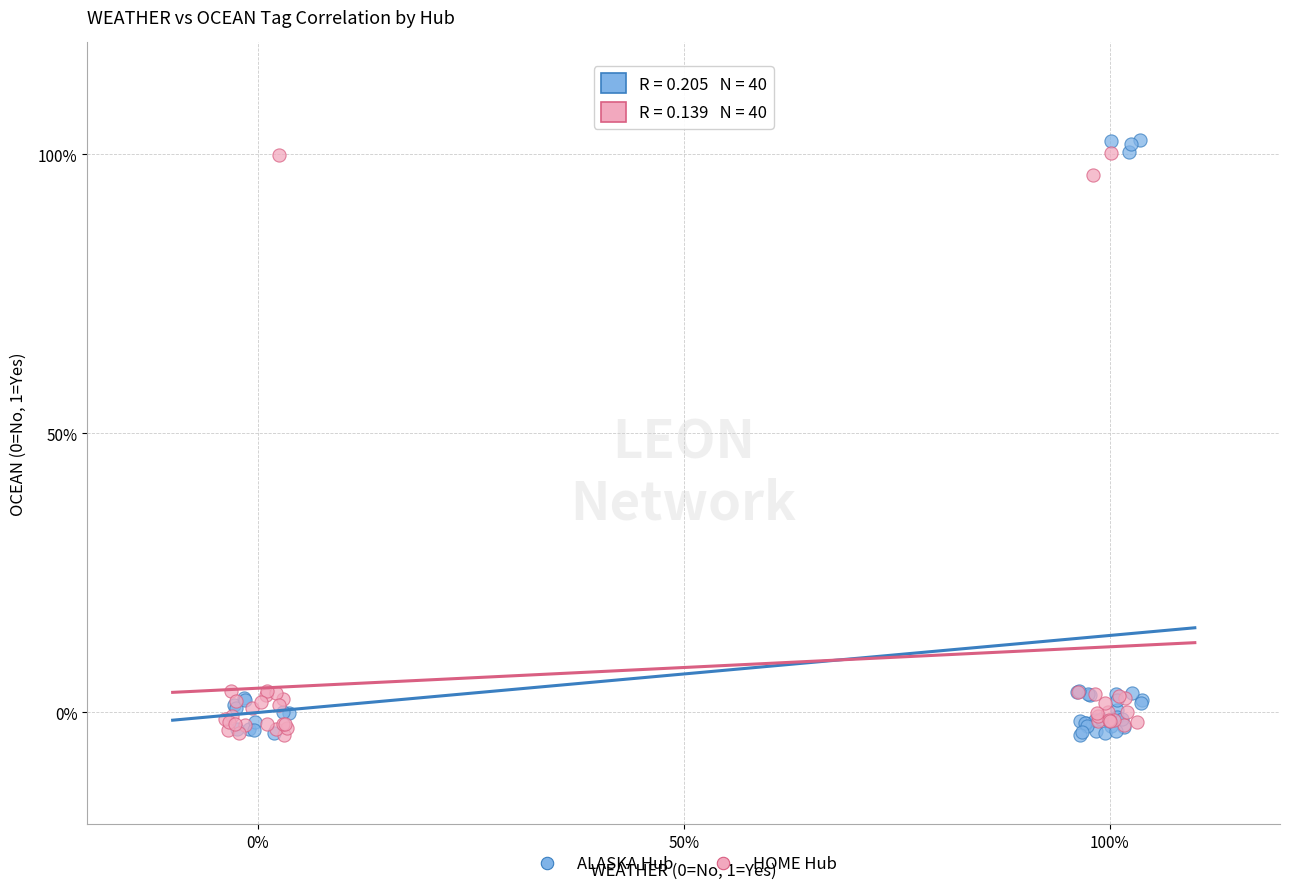

Which series has the largest Y range (max minus min)?

ALASKA Hub